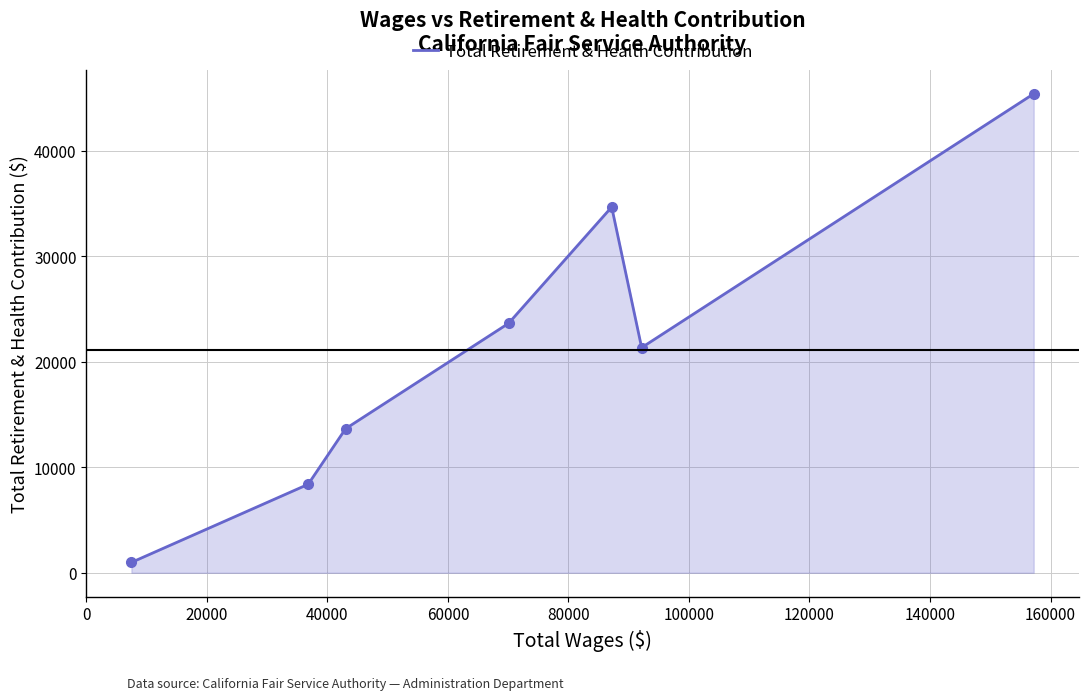

What is the sum of all values?

148058